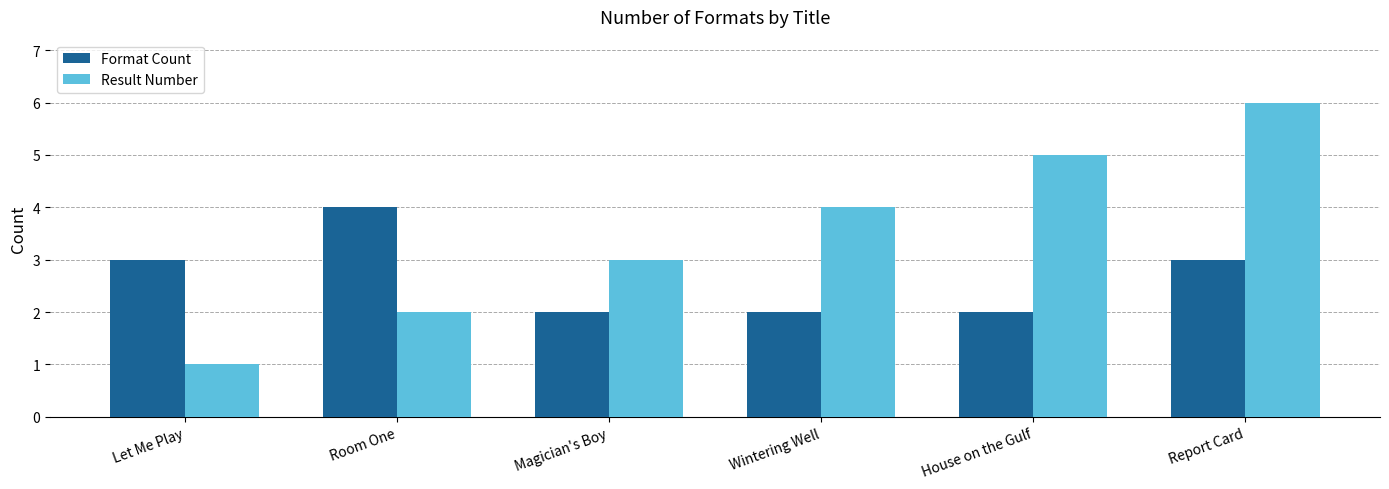

List the labels in order of Result Number value, largest first.

Report Card, House on the Gulf, Wintering Well, Magician's Boy, Room One, Let Me Play